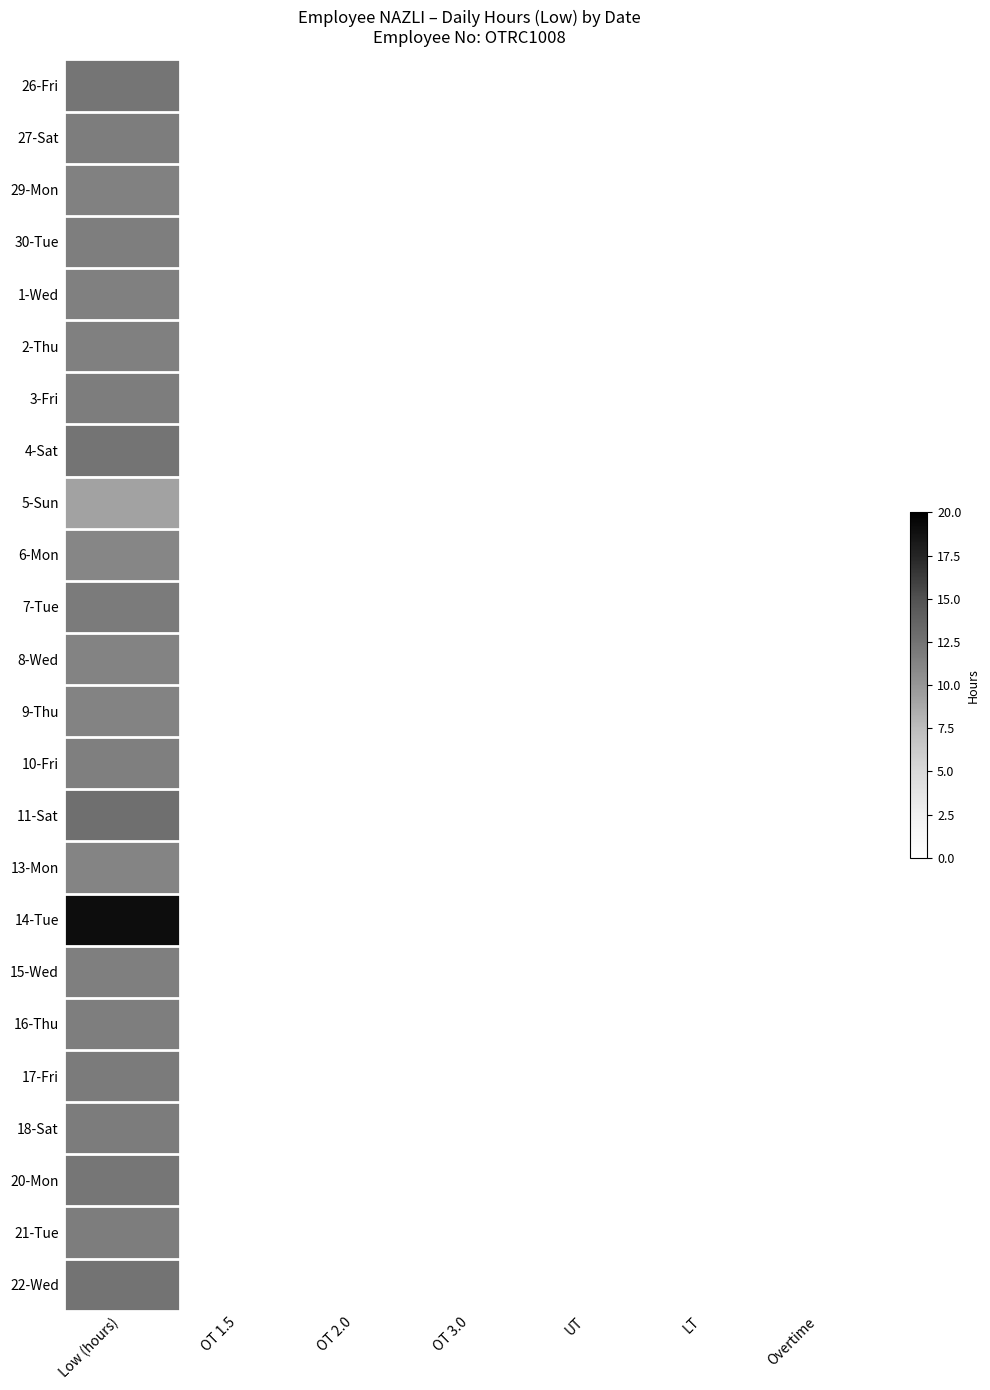

Rank the series at Overtime from highest to lowest value.

26-Fri, 27-Sat, 29-Mon, 30-Tue, 1-Wed, 2-Thu, 3-Fri, 4-Sat, 5-Sun, 6-Mon, 7-Tue, 8-Wed, 9-Thu, 10-Fri, 11-Sat, 13-Mon, 14-Tue, 15-Wed, 16-Thu, 17-Fri, 18-Sat, 20-Mon, 21-Tue, 22-Wed